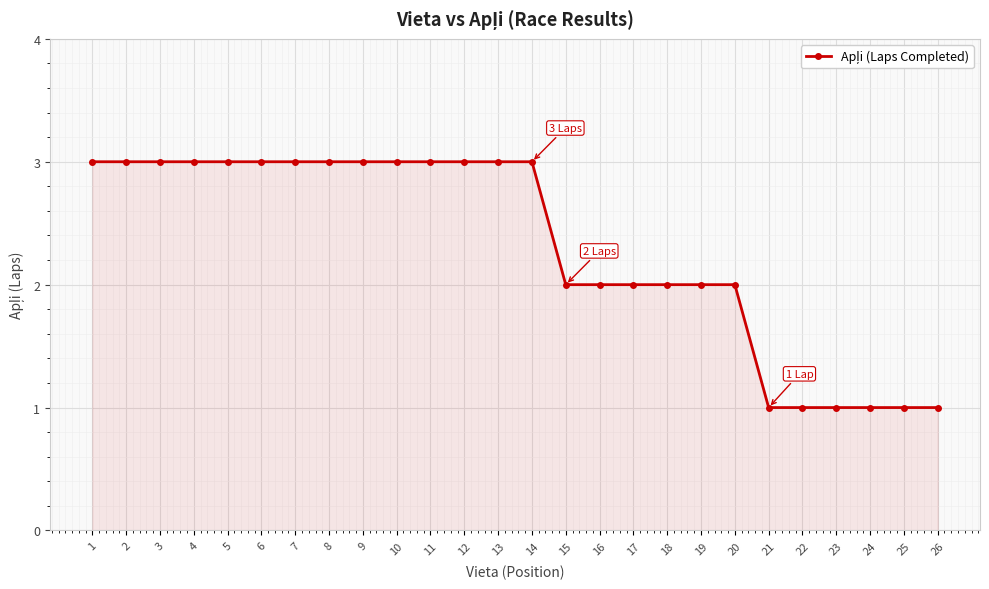

What is the change in value from 12 to 18?

-1